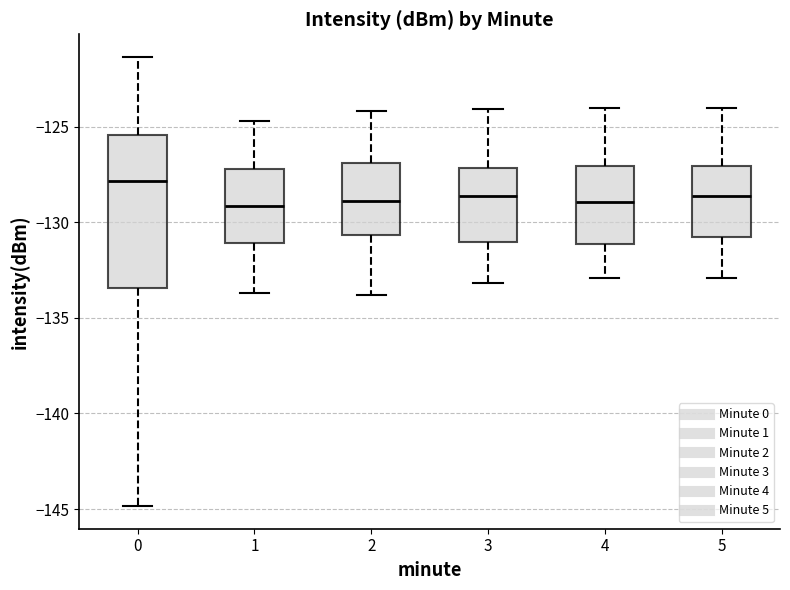

Which box's median line is the highest?

0